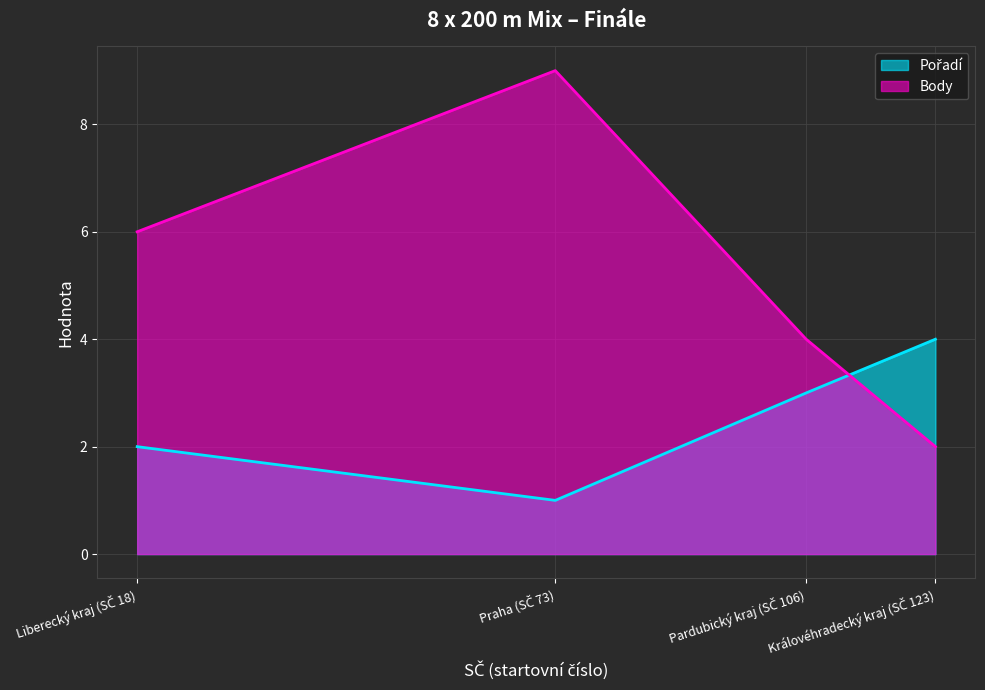

Between which two adjacent categories do Pořadí and Body first intersect?

Pardubický kraj (SČ 106) and Královéhradecký kraj (SČ 123)